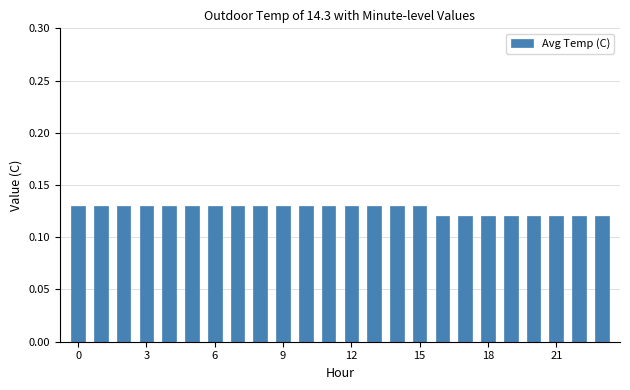

What is the sum of all values?

3.0